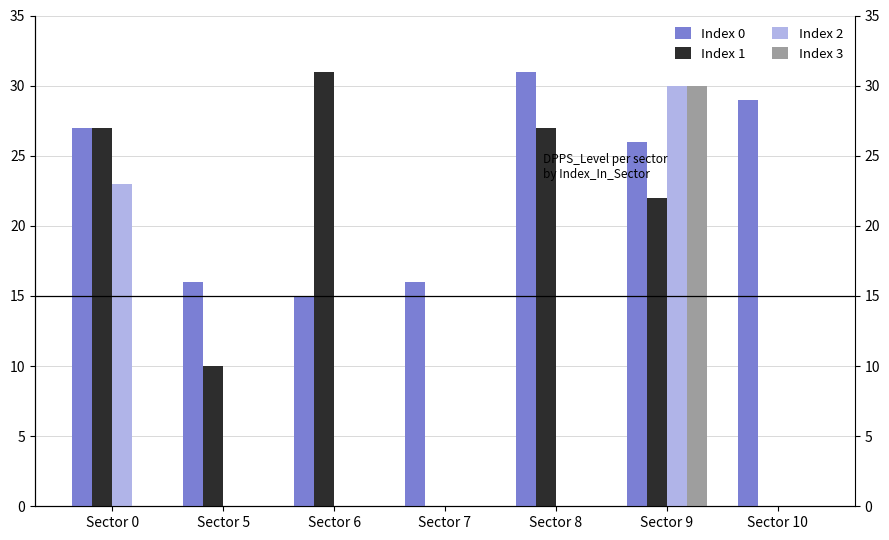

List the series in order of their peak value, lowest first.

Index 2, Index 3, Index 0, Index 1